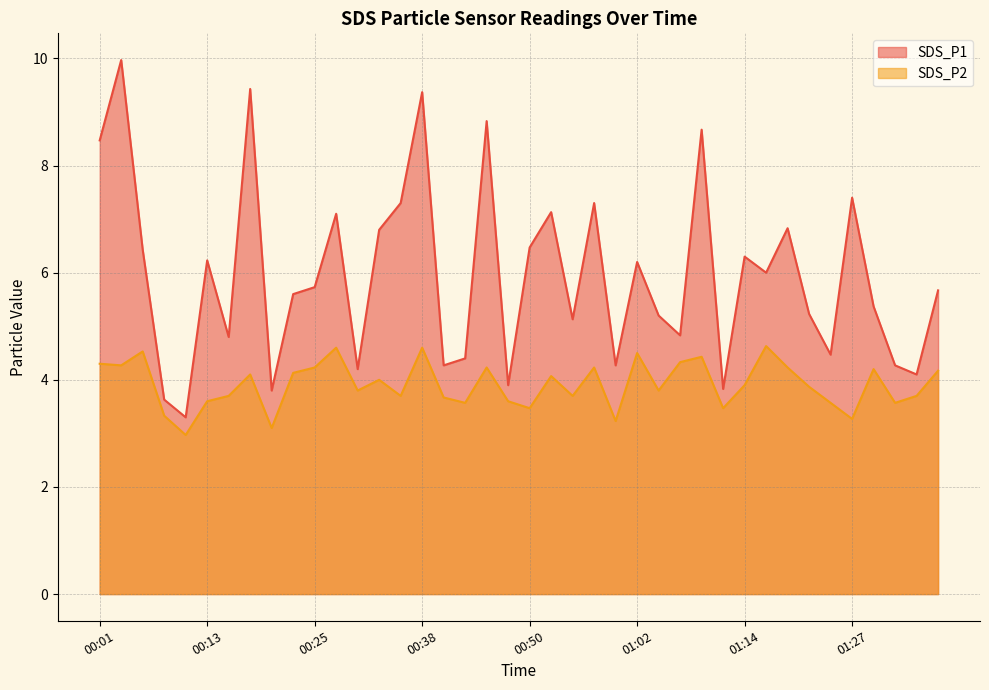

Where is the first local minimum for SDS_P1?

00:11